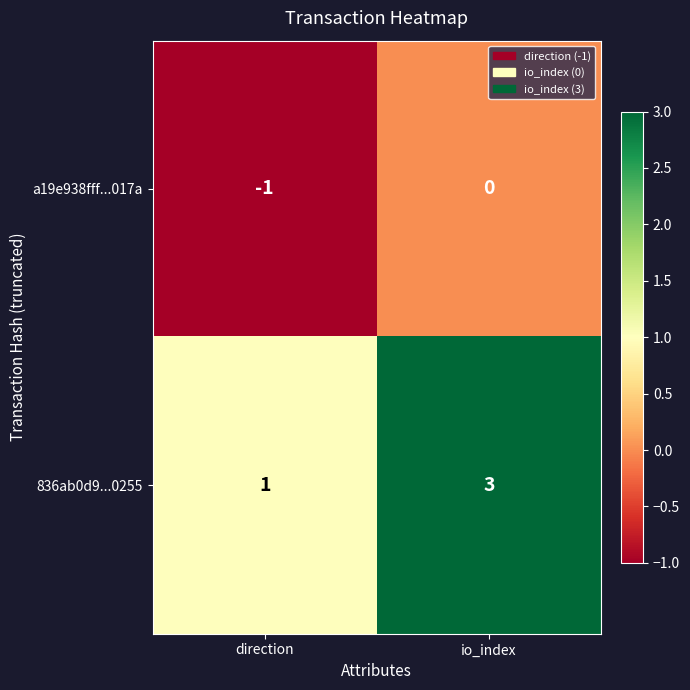

At how many categories does at least one series exceed 0?

2